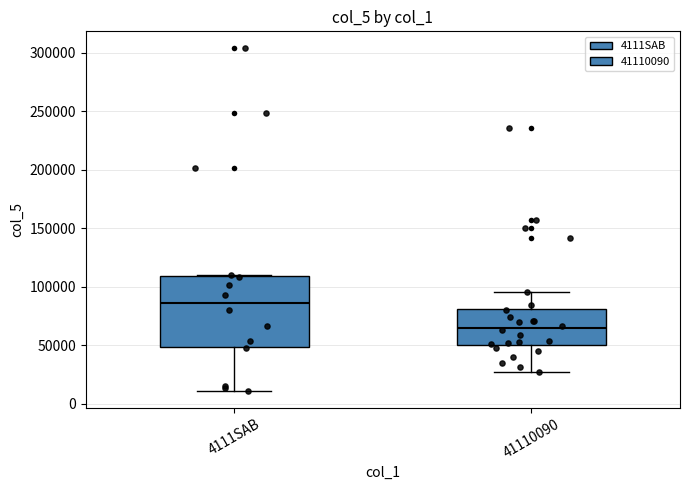

Reading left to right, read every box against the y-axis: the position of its median line, the range the box covers, and the ends of its whiskers. The values are not printed on the chart, so give them approximately, as read against the axis.

4111SAB: median 85000, box 50000 to 110000, whiskers 10000 to 110000
41110090: median 65000, box 50000 to 80000, whiskers 25000 to 95000